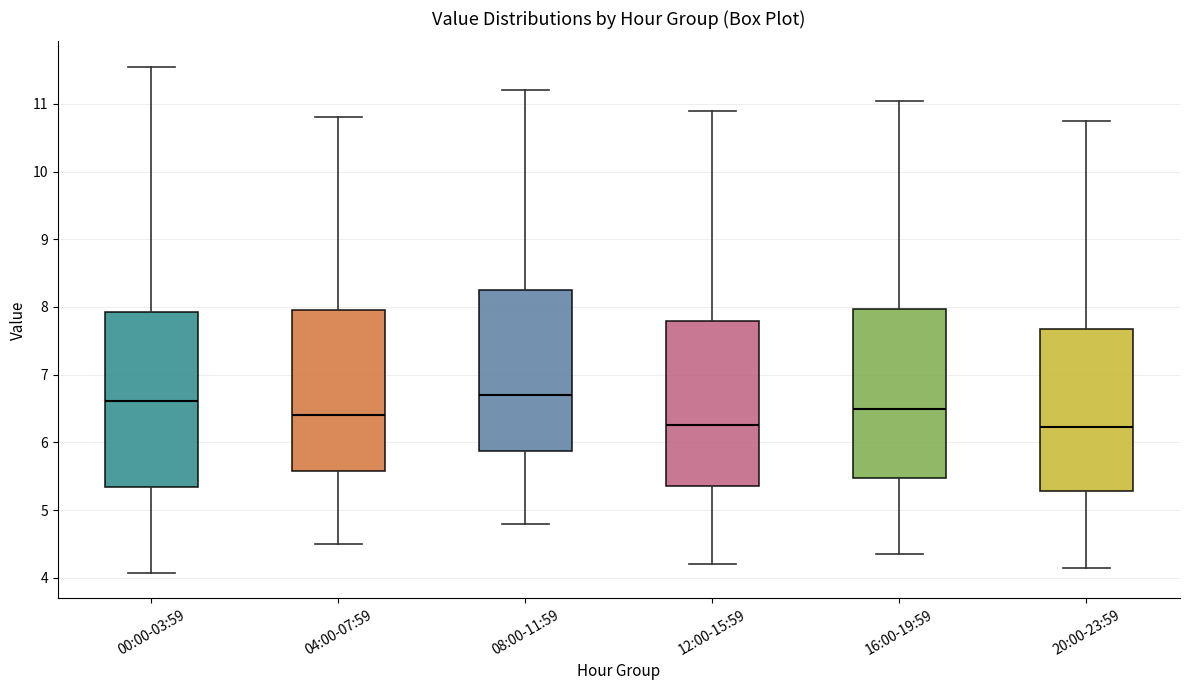

Reading left to right, read every box against the y-axis: the position of its median line, the range the box covers, and the ends of its whiskers. The values are not printed on the chart, so give them approximately, as read against the axis.

00:00-03:59: median 6.6, box 5.3 to 7.9, whiskers 4.1 to 11.6
04:00-07:59: median 6.4, box 5.6 to 8.0, whiskers 4.5 to 10.8
08:00-11:59: median 6.7, box 5.9 to 8.3, whiskers 4.8 to 11.2
12:00-15:59: median 6.3, box 5.4 to 7.8, whiskers 4.2 to 10.9
16:00-19:59: median 6.5, box 5.5 to 8.0, whiskers 4.4 to 11.1
20:00-23:59: median 6.2, box 5.3 to 7.7, whiskers 4.2 to 10.8